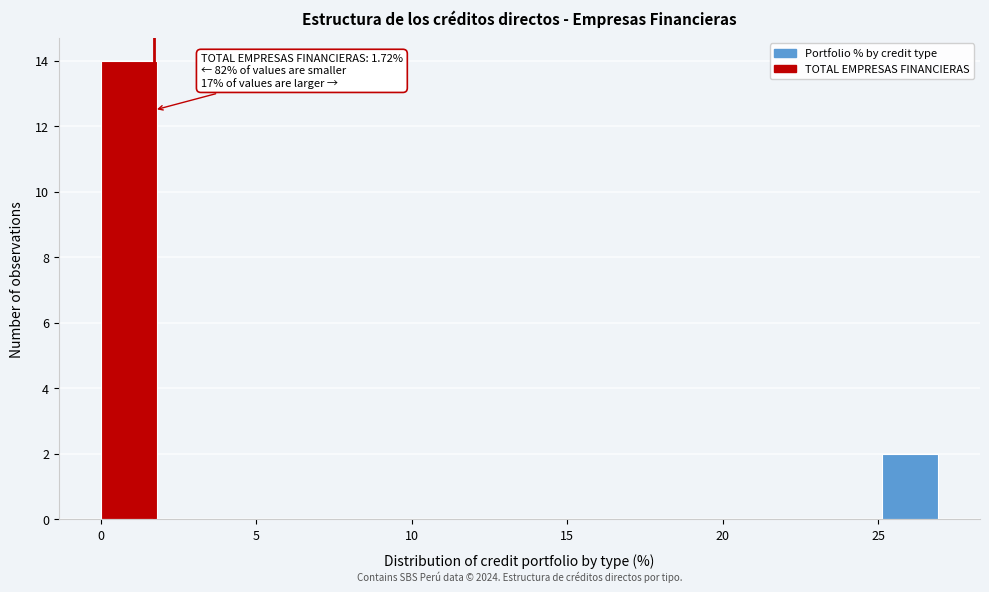

Around what value on the x-axis is the tallest bar? Give the approximate position of its centre, as read against the axis.

1.0